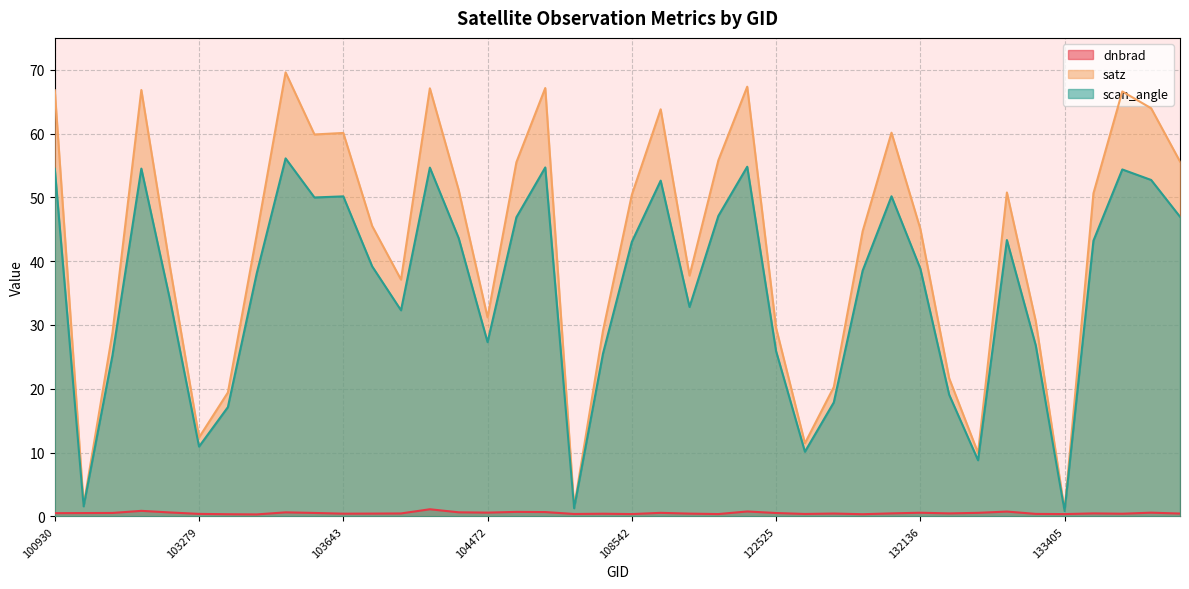

Rank the series at 108193 from highest to lowest value.

satz, scan_angle, dnbrad